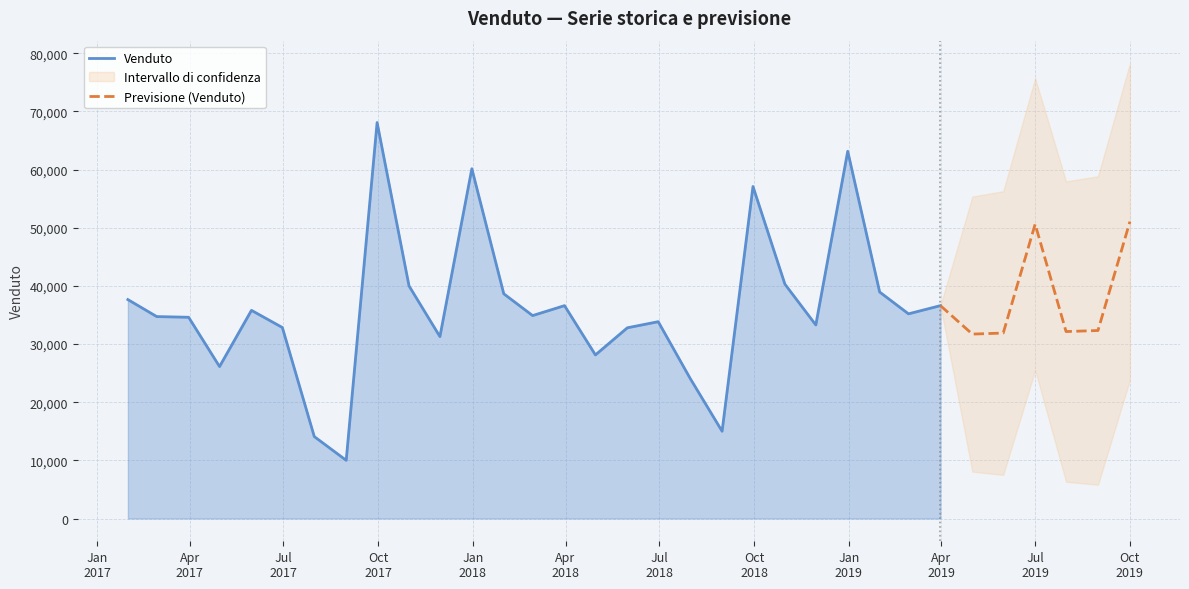

Reading left to right, list all the values displayed in this chart.

37643.1	34723.0	34603.7	26128.9	35793.4	32843.8	14089.3	10007.4	68086.9	39995.8	31280.1	60143.6	38643.1	34893.0	36603.7	28128.9	32793.4	33843.8	24089.3	15007.4	57086.9	40295.8	33280.1	63143.6	38943.1	35193.0	36603.7